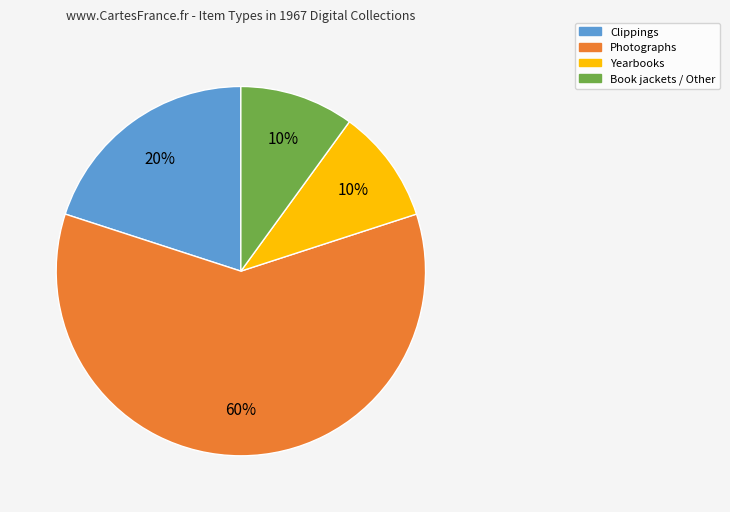

Is there a majority slice in this chart?

Yes